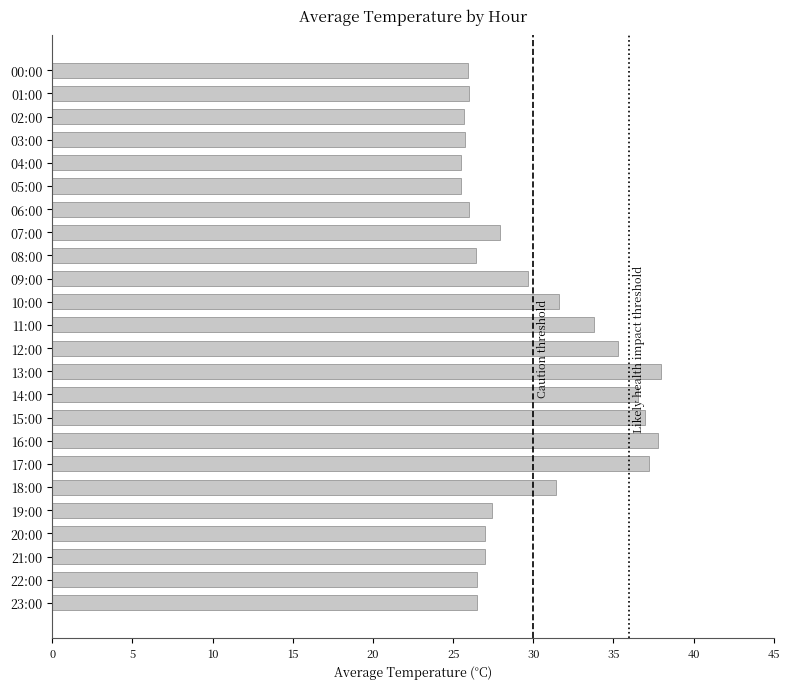

What position from the bottom is 15:00?

9